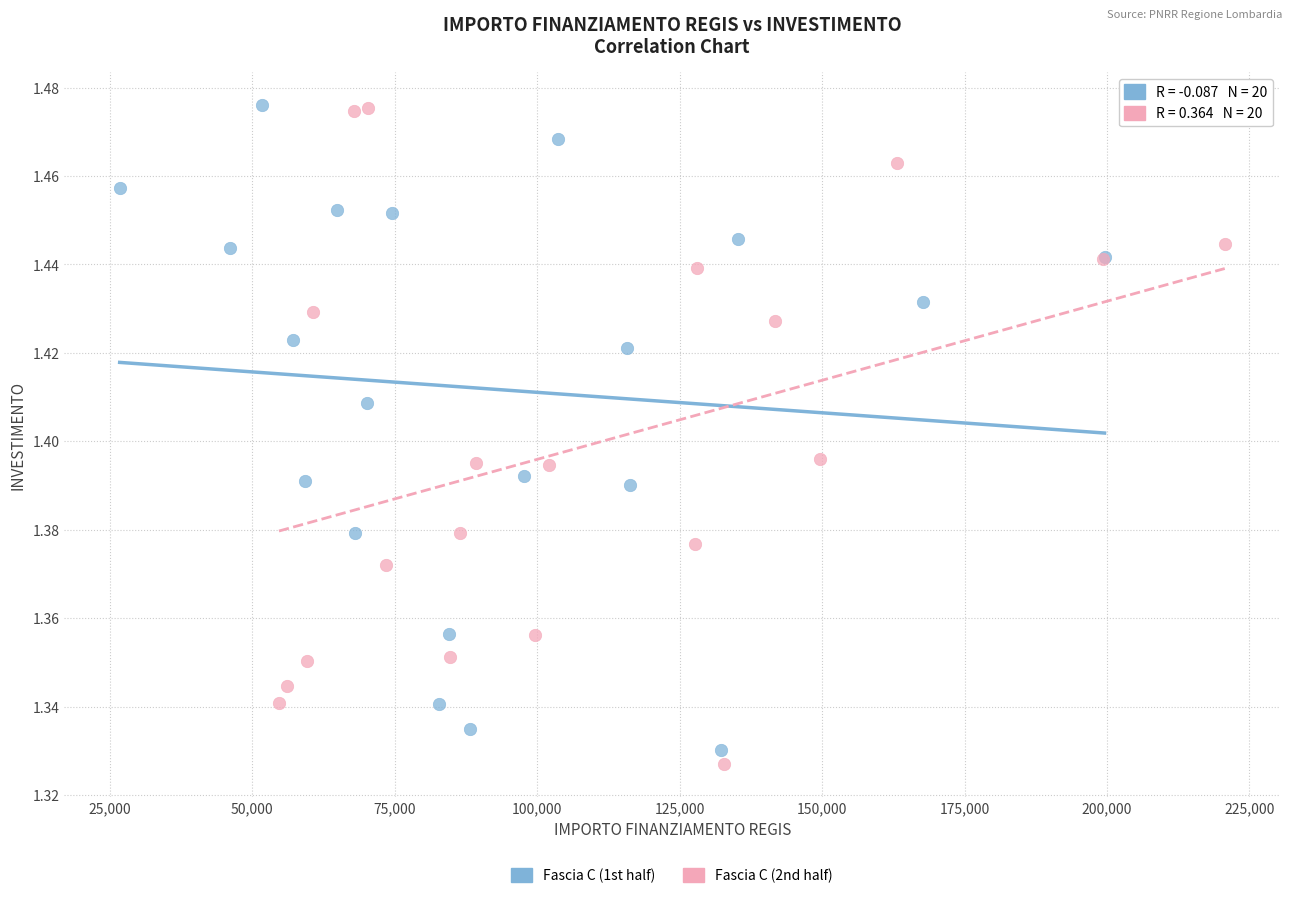

What are all the series names shown in the legend?

Fascia C (1st half), Fascia C (2nd half)